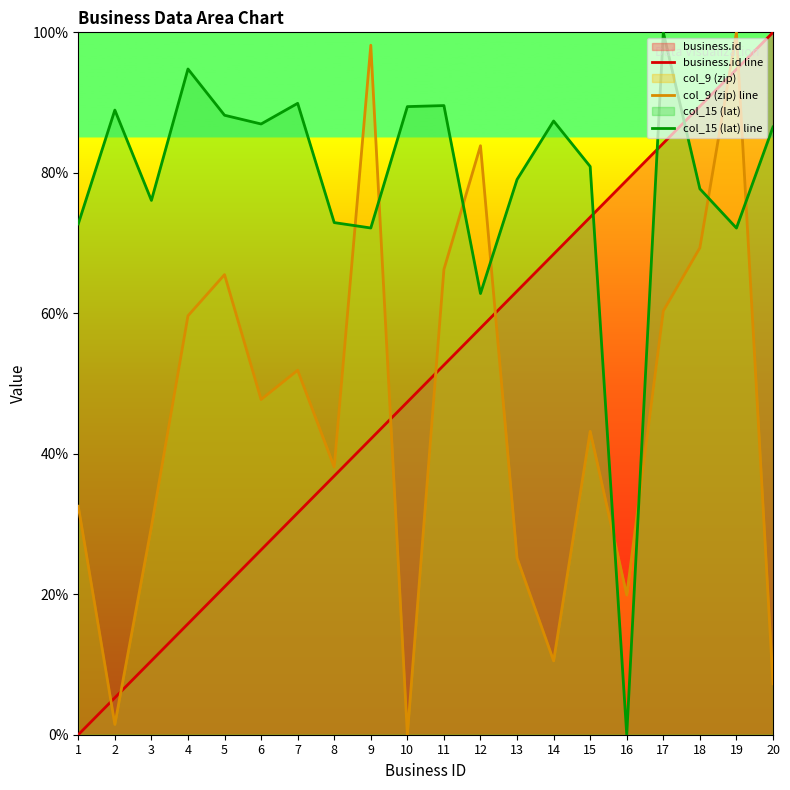

What is the spread (max minus min) of values at 14?

76.9